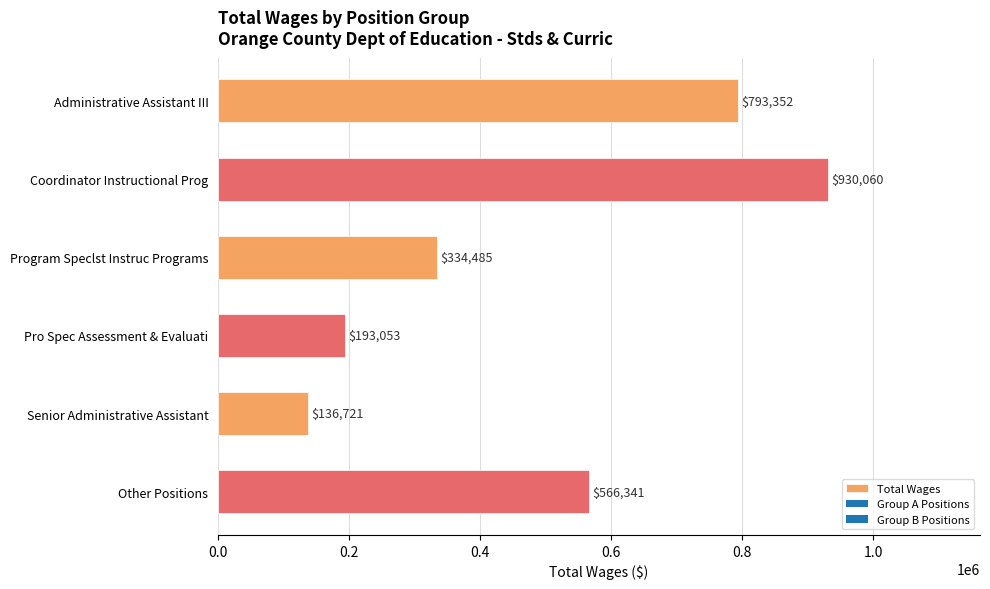

What is the average value?

492335